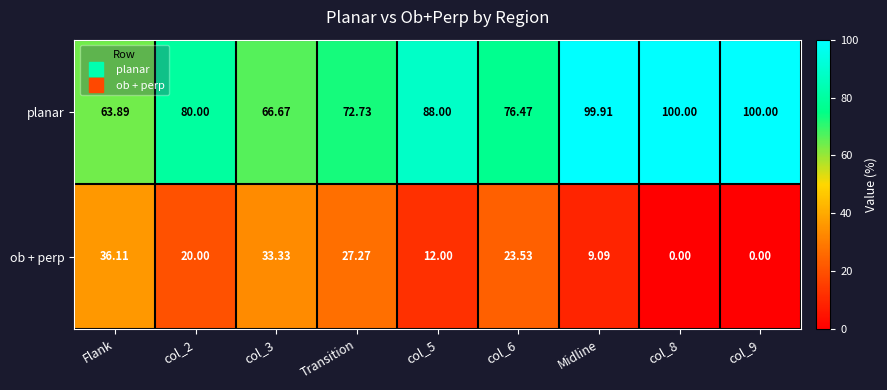

Which series changed the most between Flank and Midline?

planar